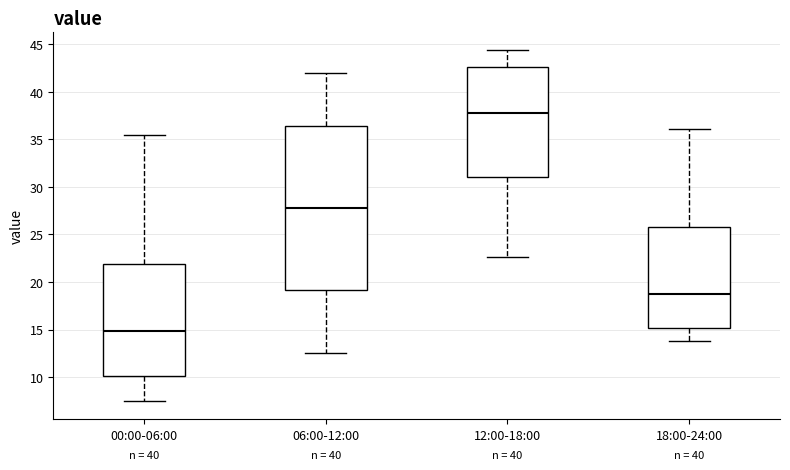

Which box is the tallest, from its lower edge to its upper edge?

06:00-12:00